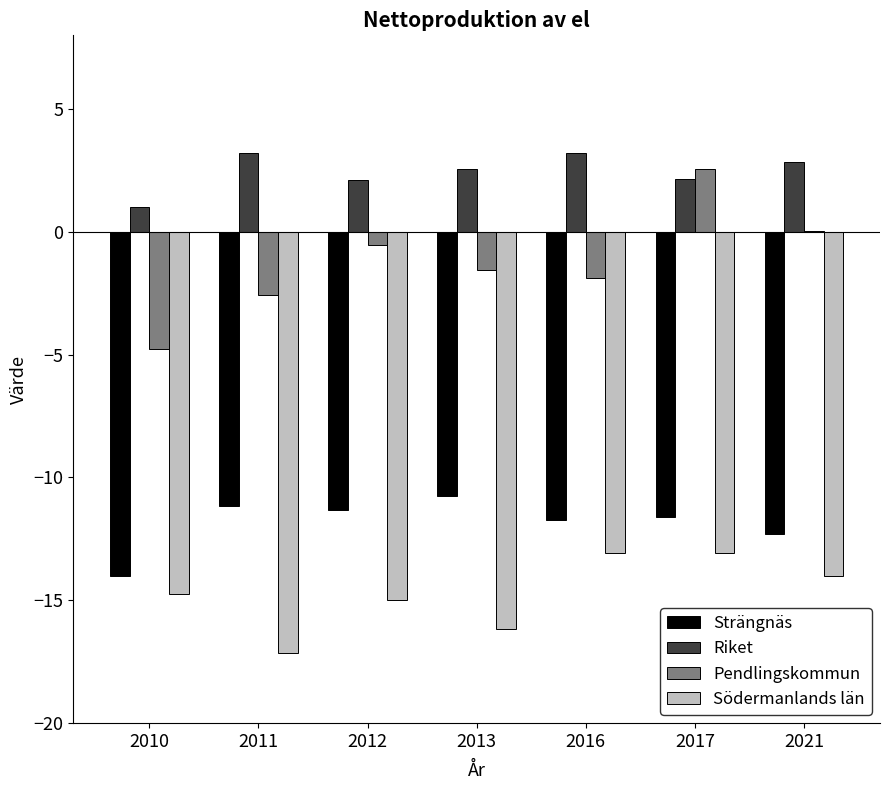

What is the sum of all Pendlingskommun values?

-8.7